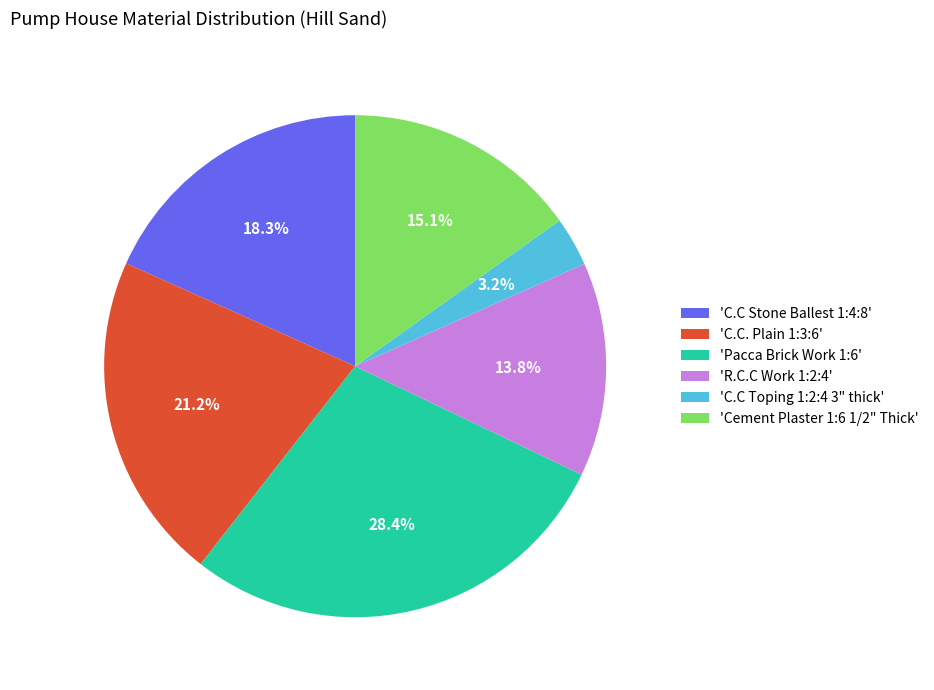

How many segments does this pie chart have?

6